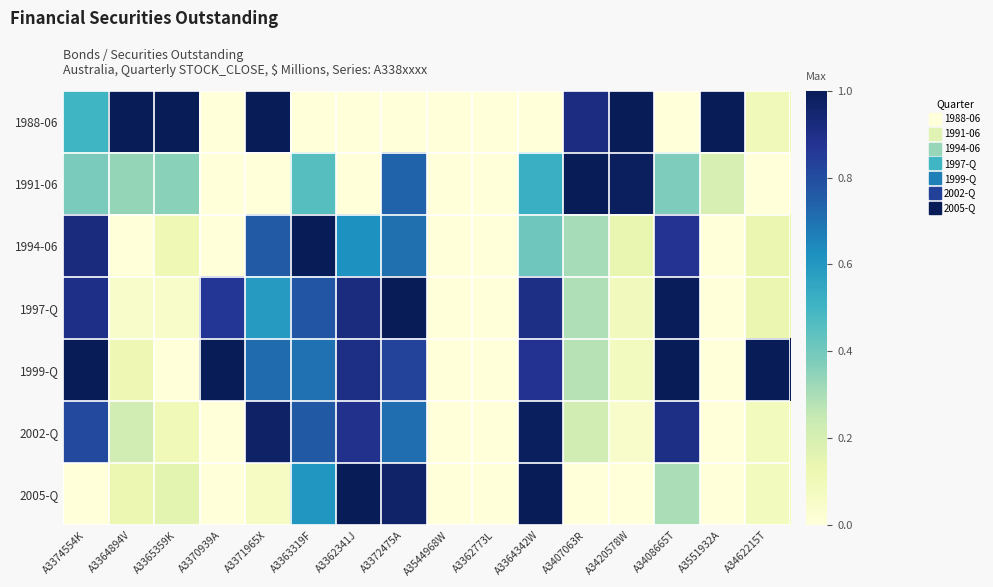

Reading right to left, list all the values displayed in this chart.

1988-06: A3462215T=0.1	A3551932A=1.0	A3408665T=0.0	A3420578W=1.0	A3407063R=0.9	A3364342W=0.0	A3362773L=0.0	A3544968W=0.0	A3372475A=0.0	A3362341J=0.0	A3363319F=0.0	A3371965X=1.0	A3370939A=0.0	A3365359K=1.0	A3364894V=1.0	A3374554K=0.5
1991-06: A3462215T=0.0	A3551932A=0.2	A3408665T=0.4	A3420578W=1.0	A3407063R=1.0	A3364342W=0.5	A3362773L=0.0	A3544968W=0.0	A3372475A=0.7	A3362341J=0.0	A3363319F=0.5	A3371965X=0.0	A3370939A=0.0	A3365359K=0.4	A3364894V=0.3	A3374554K=0.4
1994-06: A3462215T=0.1	A3551932A=0.0	A3408665T=0.9	A3420578W=0.1	A3407063R=0.3	A3364342W=0.4	A3362773L=0.0	A3544968W=0.0	A3372475A=0.7	A3362341J=0.6	A3363319F=1.0	A3371965X=0.8	A3370939A=0.0	A3365359K=0.1	A3364894V=0.0	A3374554K=0.9
1997-Q: A3462215T=0.1	A3551932A=0.0	A3408665T=1.0	A3420578W=0.1	A3407063R=0.3	A3364342W=0.9	A3362773L=0.0	A3544968W=0.0	A3372475A=1.0	A3362341J=0.9	A3363319F=0.8	A3371965X=0.6	A3370939A=0.9	A3365359K=0.1	A3364894V=0.0	A3374554K=0.9
1999-Q: A3462215T=1.0	A3551932A=0.0	A3408665T=1.0	A3420578W=0.1	A3407063R=0.3	A3364342W=0.9	A3362773L=0.0	A3544968W=0.0	A3372475A=0.8	A3362341J=0.9	A3363319F=0.7	A3371965X=0.7	A3370939A=1.0	A3365359K=0.0	A3364894V=0.1	A3374554K=1.0
2002-Q: A3462215T=0.1	A3551932A=0.0	A3408665T=0.9	A3420578W=0.0	A3407063R=0.2	A3364342W=1.0	A3362773L=0.0	A3544968W=0.0	A3372475A=0.7	A3362341J=0.9	A3363319F=0.8	A3371965X=1.0	A3370939A=0.0	A3365359K=0.1	A3364894V=0.2	A3374554K=0.8
2005-Q: A3462215T=0.1	A3551932A=0.0	A3408665T=0.3	A3420578W=0.0	A3407063R=0.0	A3364342W=1.0	A3362773L=0.0	A3544968W=0.0	A3372475A=1.0	A3362341J=1.0	A3363319F=0.6	A3371965X=0.1	A3370939A=0.0	A3365359K=0.2	A3364894V=0.1	A3374554K=0.0